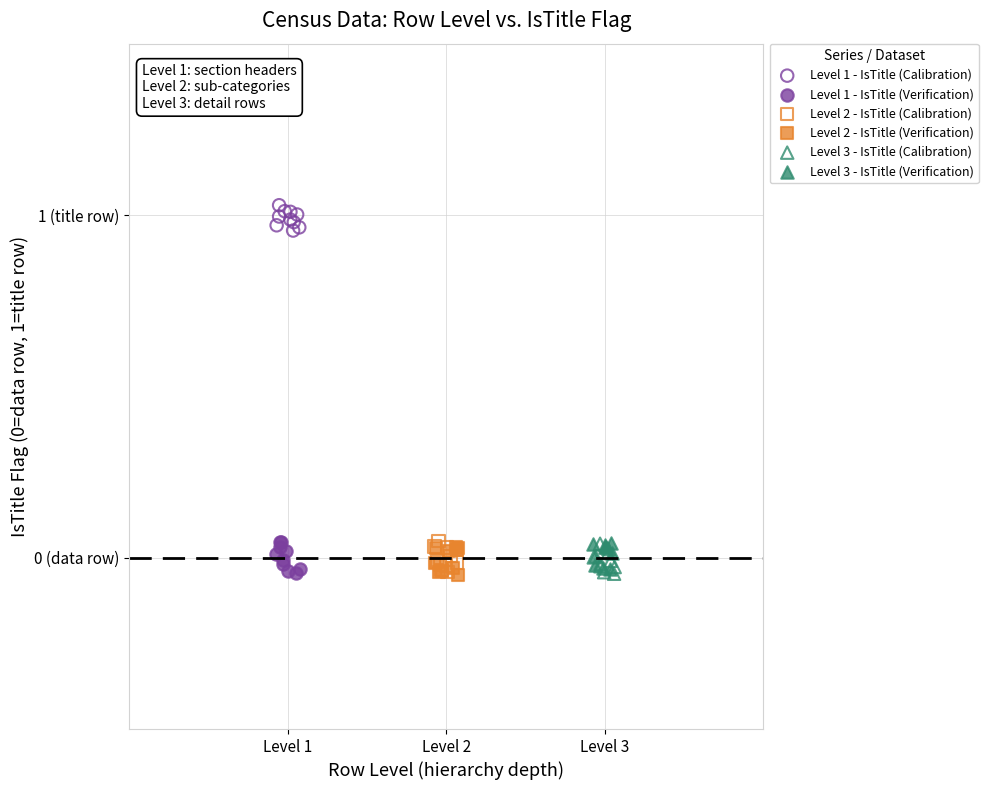

Which series reaches the maximum Y coordinate?

Level 1 - IsTitle (Calibration)